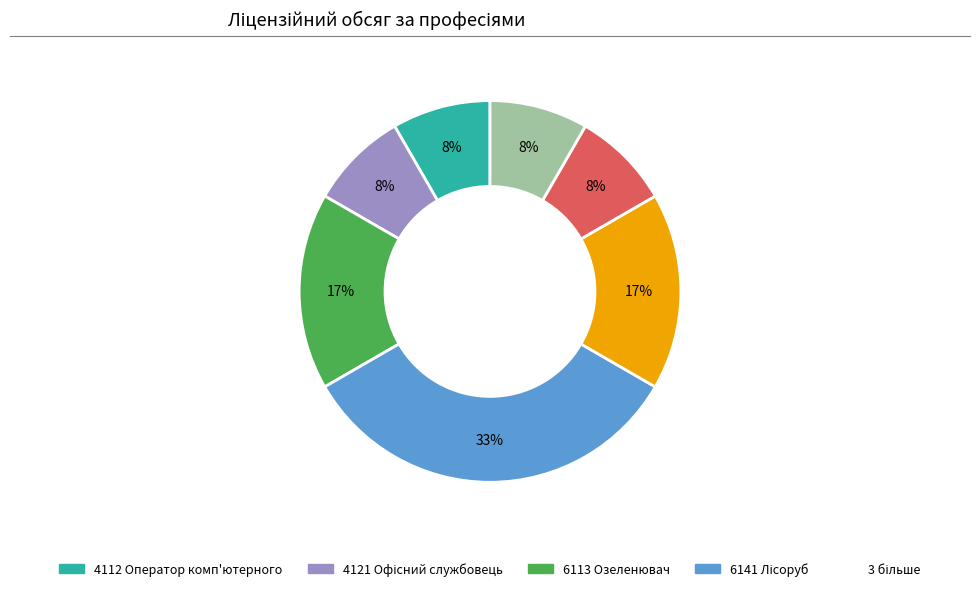

Count the number of slices in the pie.

7